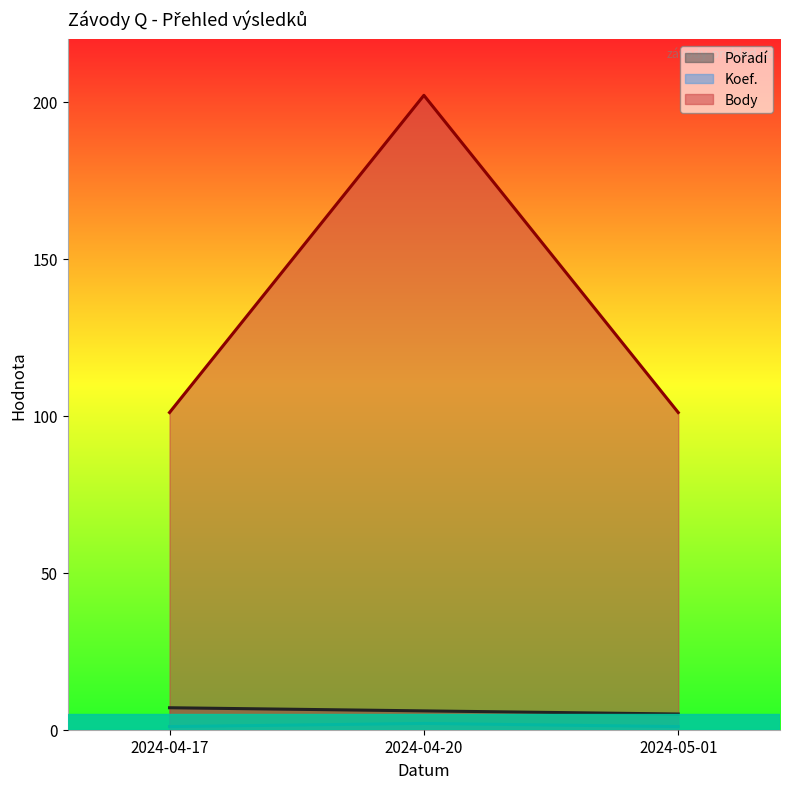

What is the label of the 1st point from the left?

2024-04-17